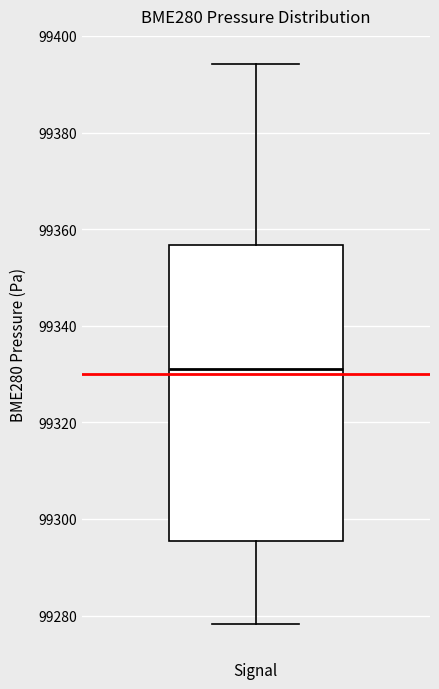

Transcribe this box plot: give where the median line is, the range the box spans, and where the two whiskers end, as read against the y-axis. The values are not printed on the chart, so give them approximately, as read against the axis.

median 99330, box 99296 to 99356, whiskers 99278 to 99394